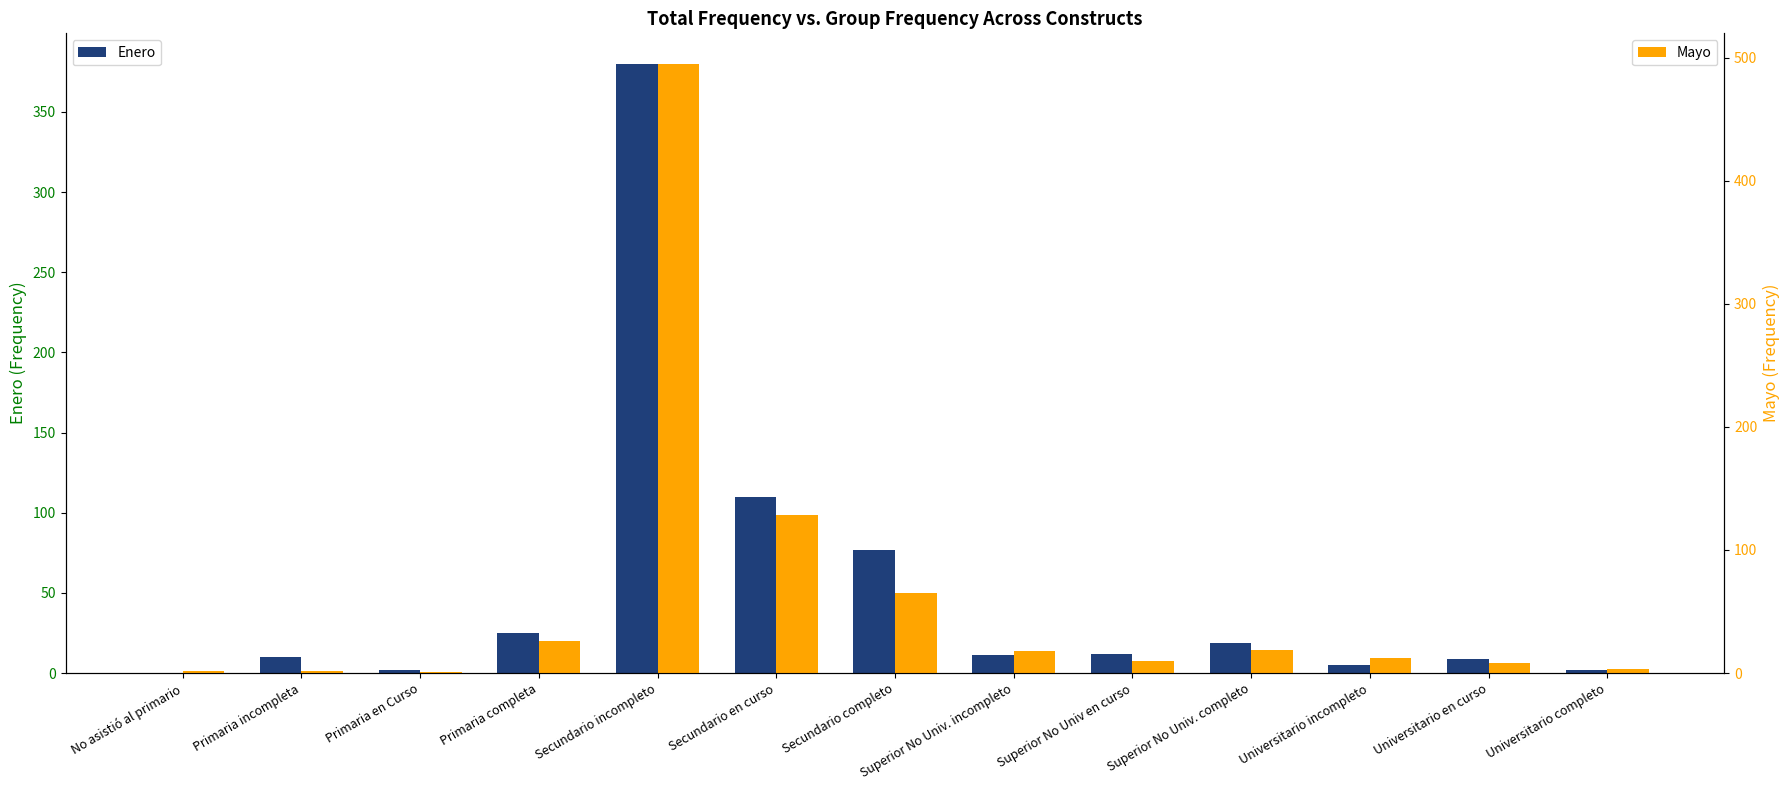

How many data points in Mayo are above 12?

6